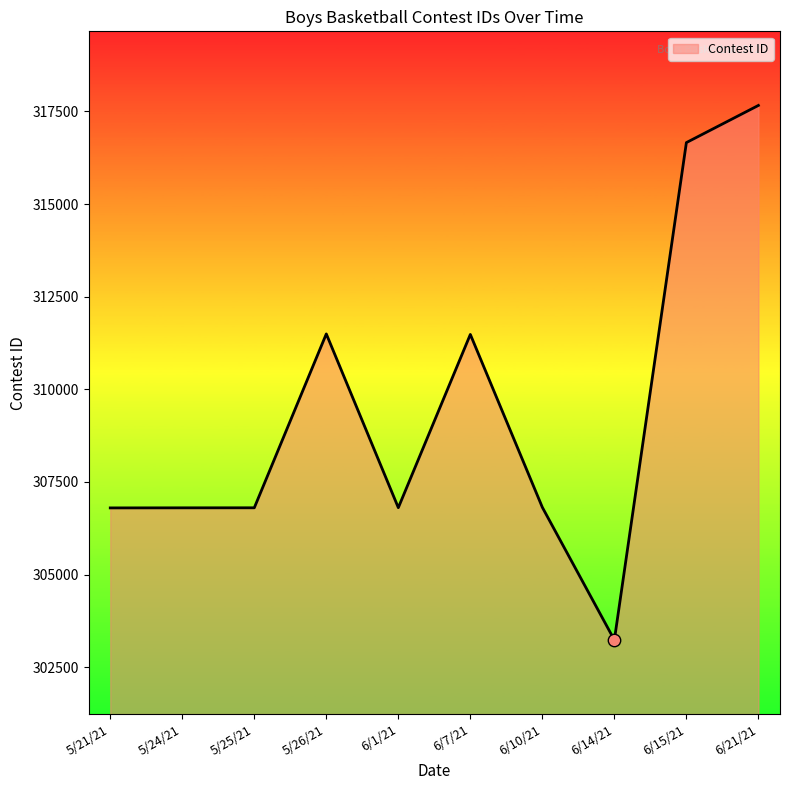

What is the ratio of the value at 6/14/21 to the value at 5/26/21?

1.0